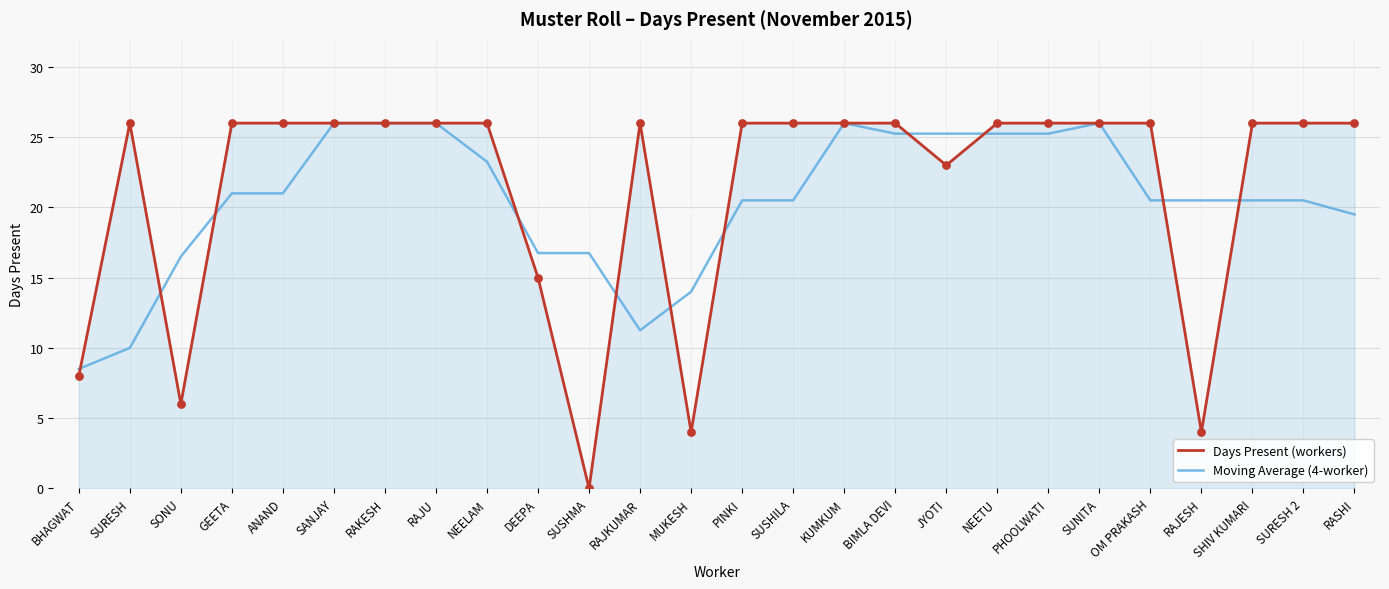

What is the total value across all series at OM PRAKASH?

46.5